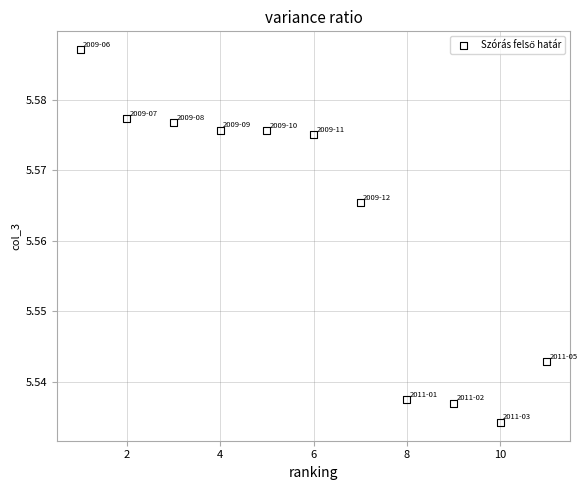

What is the average X value?

6.0